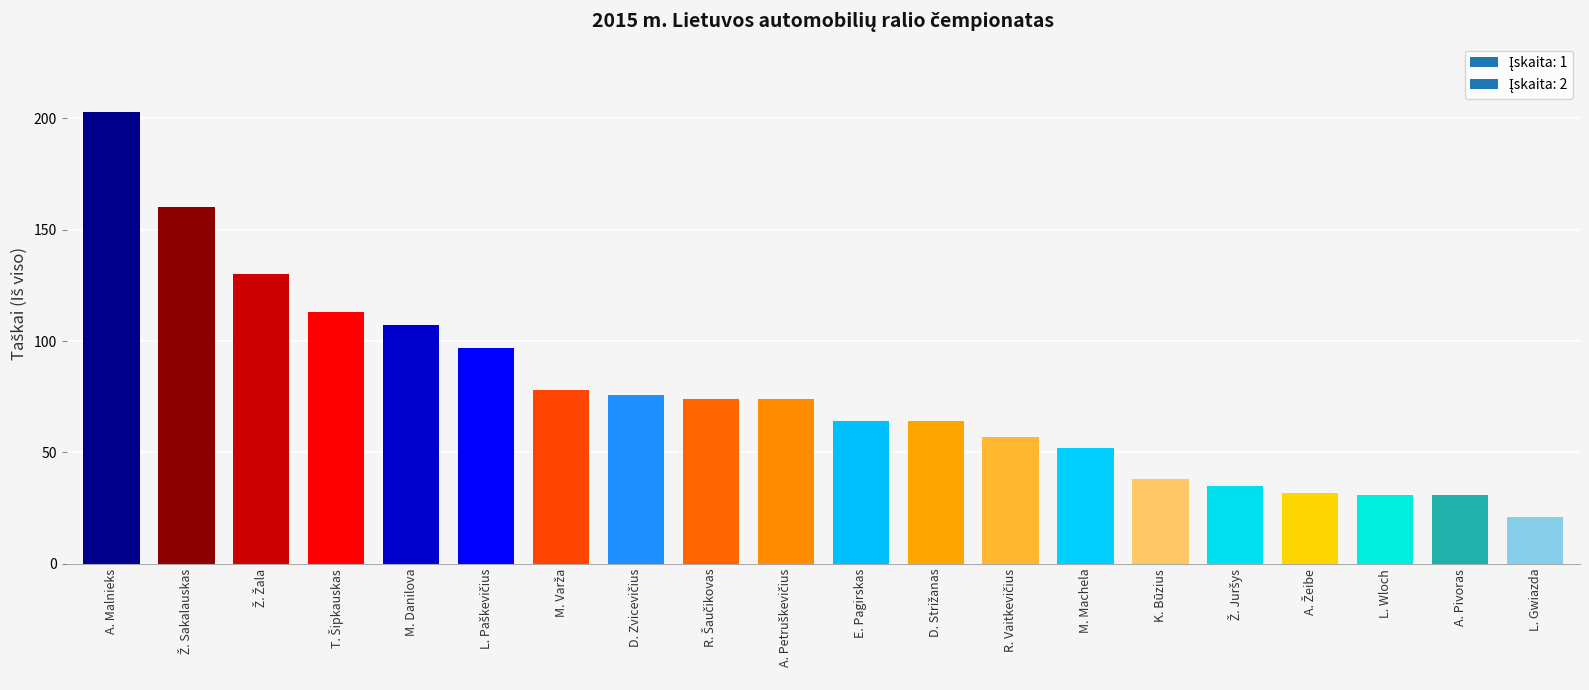

True or false: the data shows 31 at A. Pivoras.

True